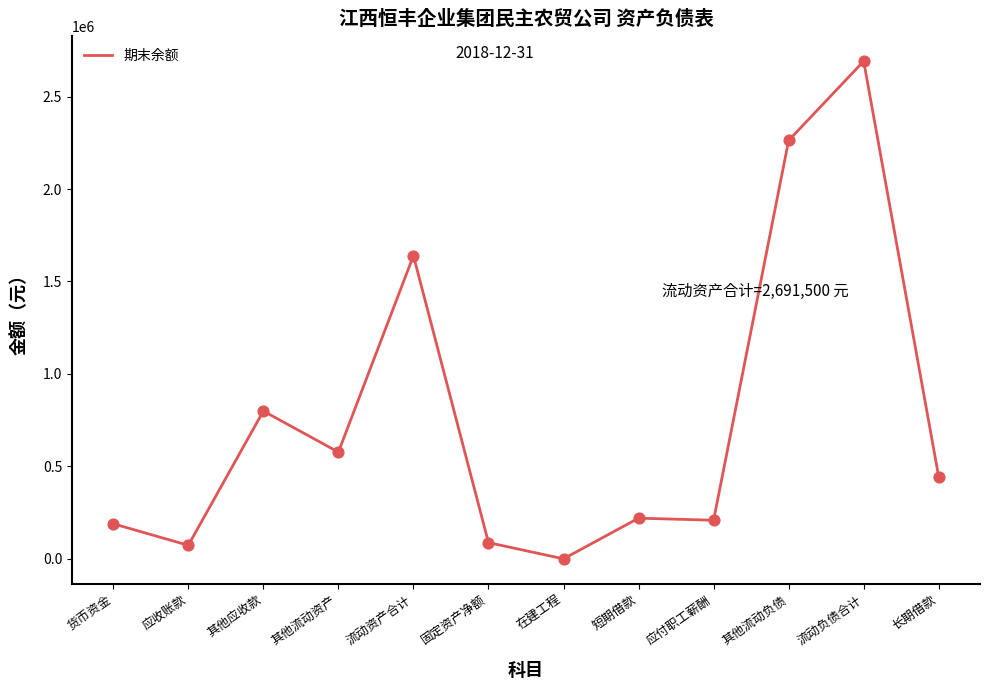

What is the change in value from 其他应收款 to 流动资产合计?

+840127